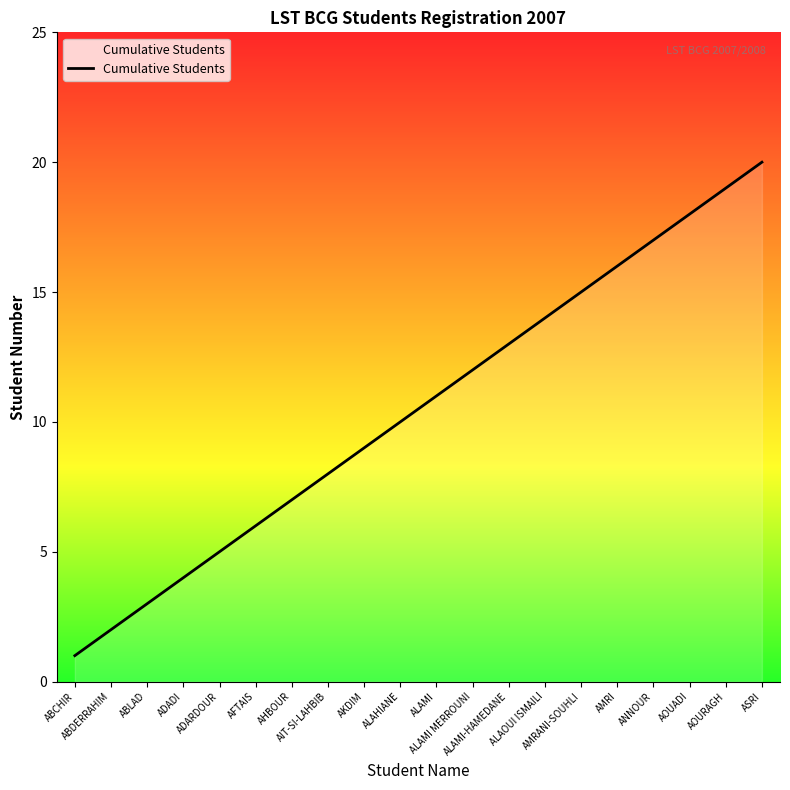

Does the chart display data point markers on the line(s)?

No